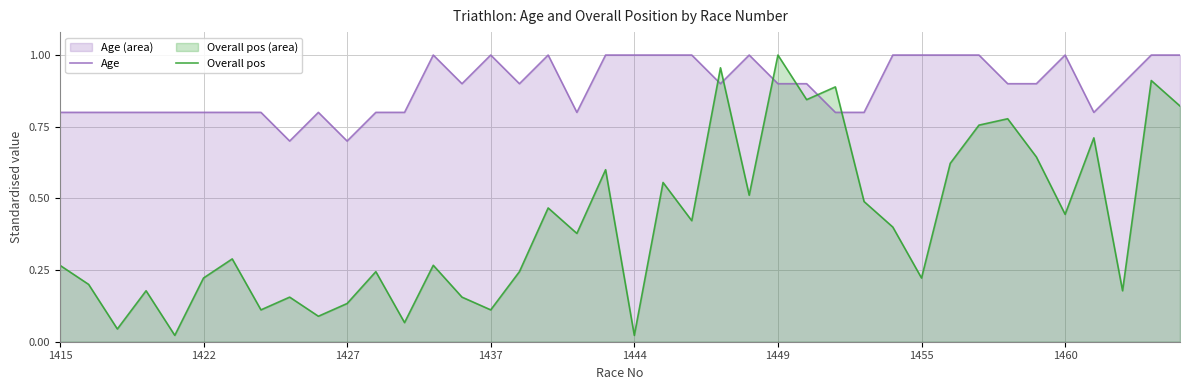

List the series in order of their overall mean, lowest first.

Overall pos, Age